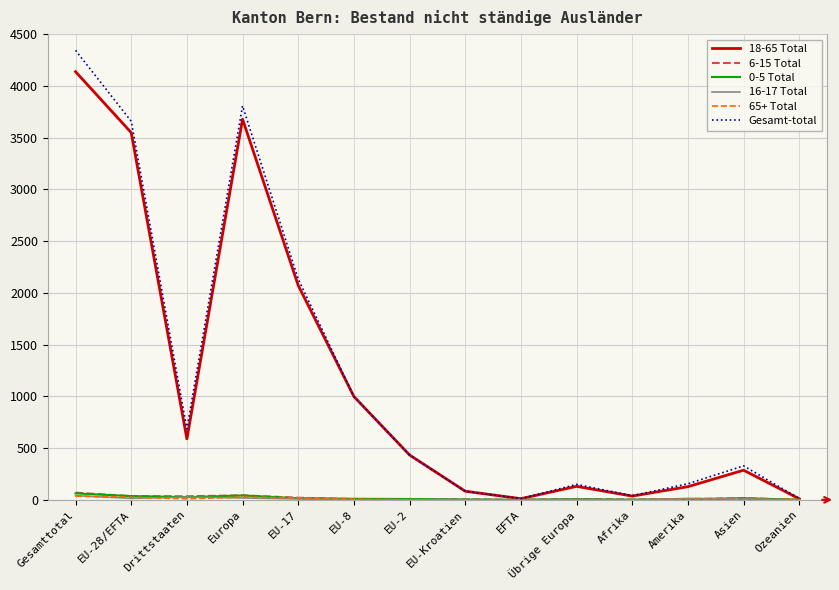

Which series changed the most between Gesamttotal and Übrige Europa?

Gesamt-total